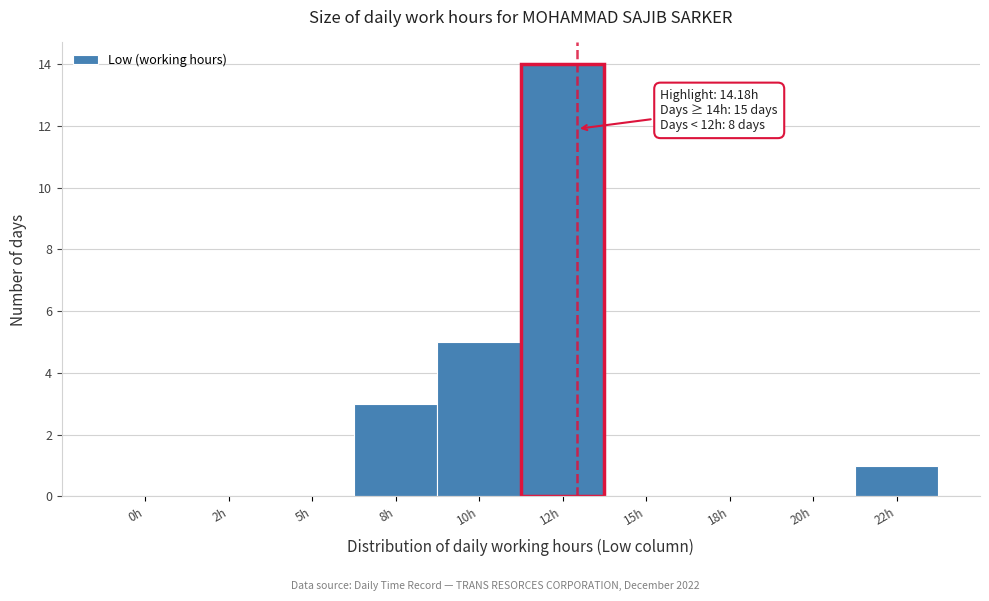

Reading left to right, transcribe all the data shown in this chart.

0h=0	2h=0	5h=0	8h=3	10h=5	12h=14	15h=0	18h=0	20h=0	22h=1